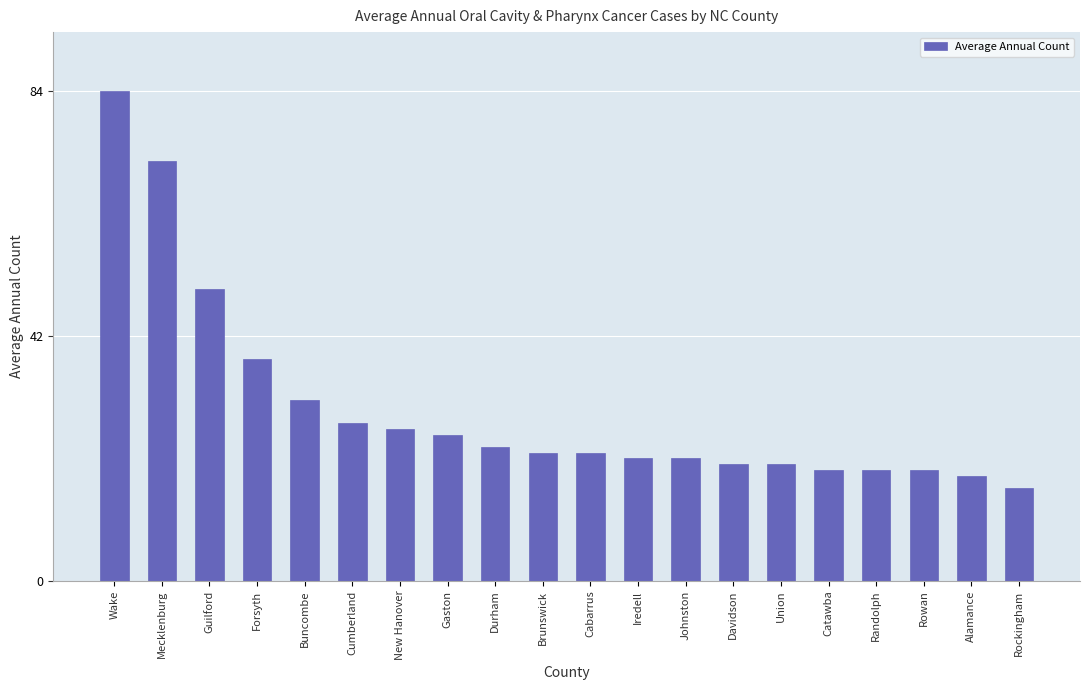

Count the number of categories in the chart.

20